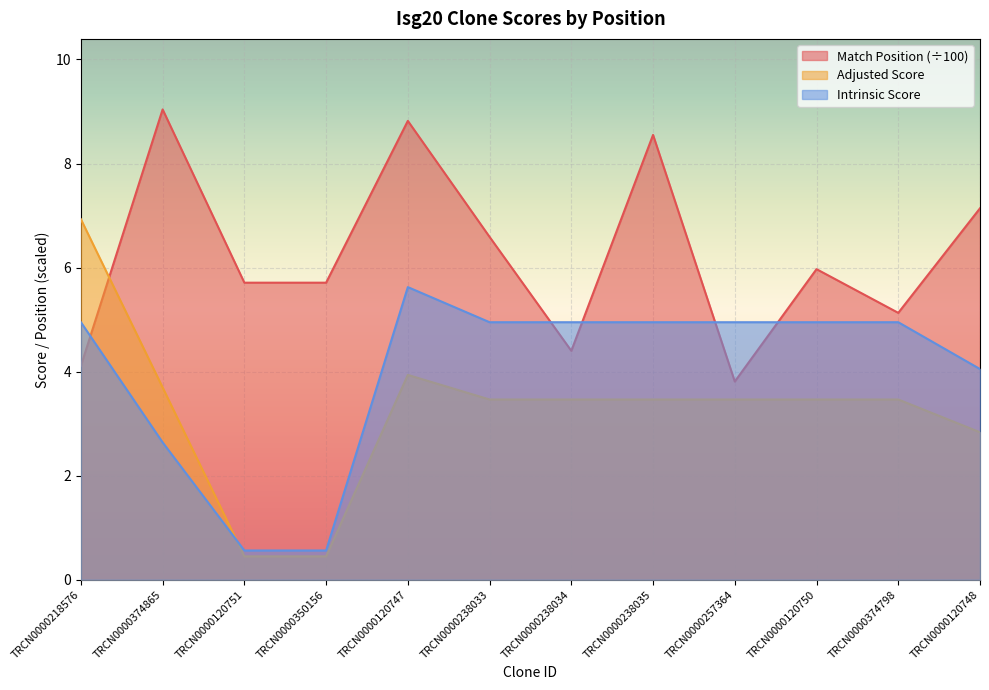

What are all the series names shown in the legend?

Match Position (÷100), Adjusted Score, Intrinsic Score